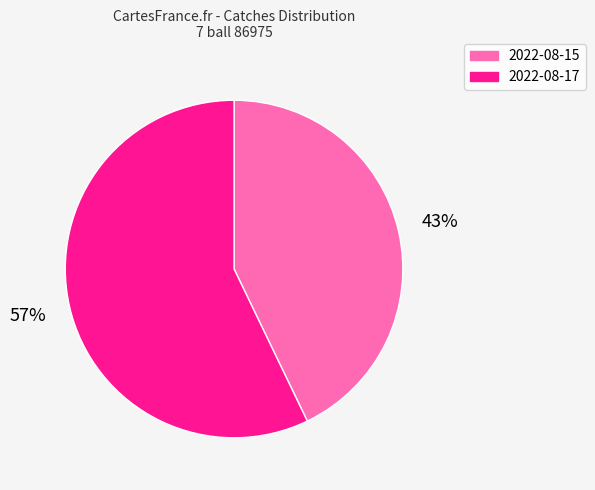

Does 2022-08-17 account for over 50% of the chart?

Yes